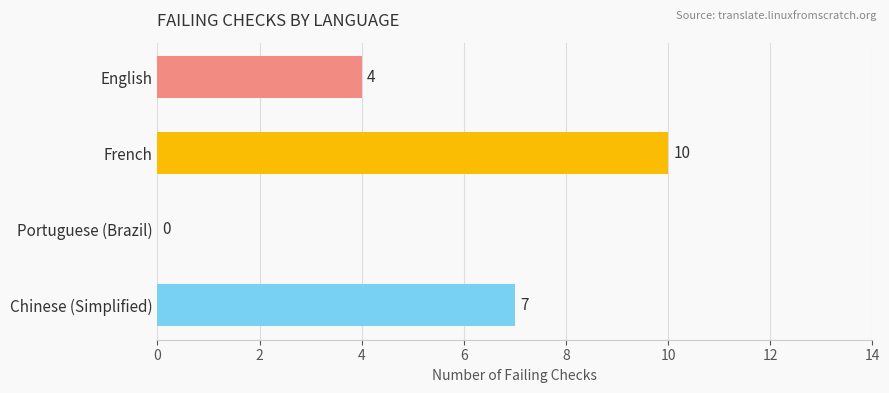

Count the number of data series in this chart.

1